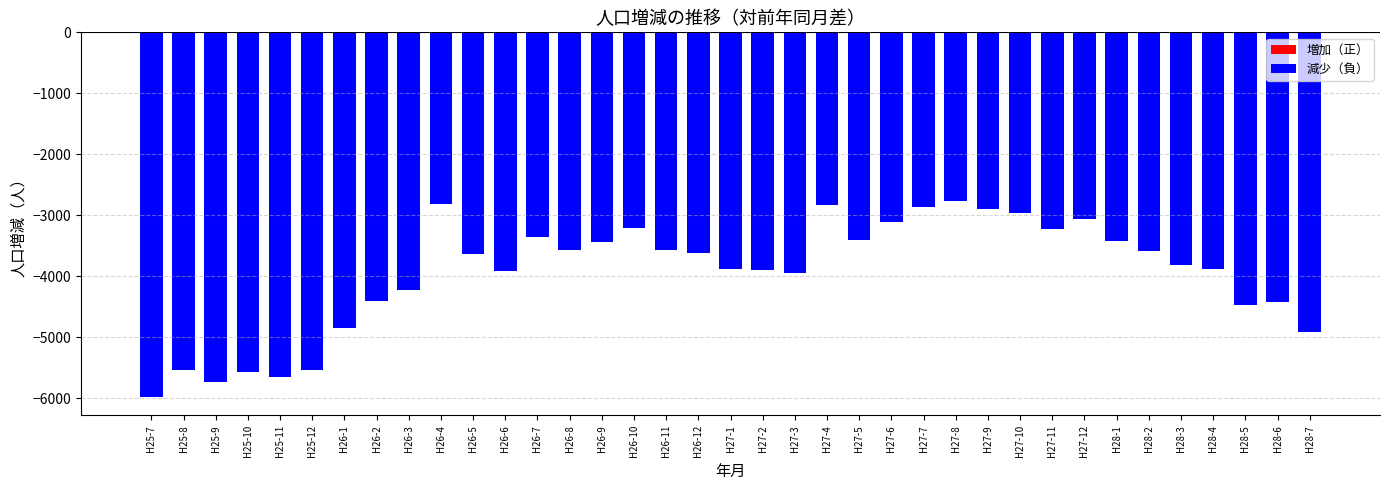

The chart shows a value of -1479 at H26-12. True or false?

False